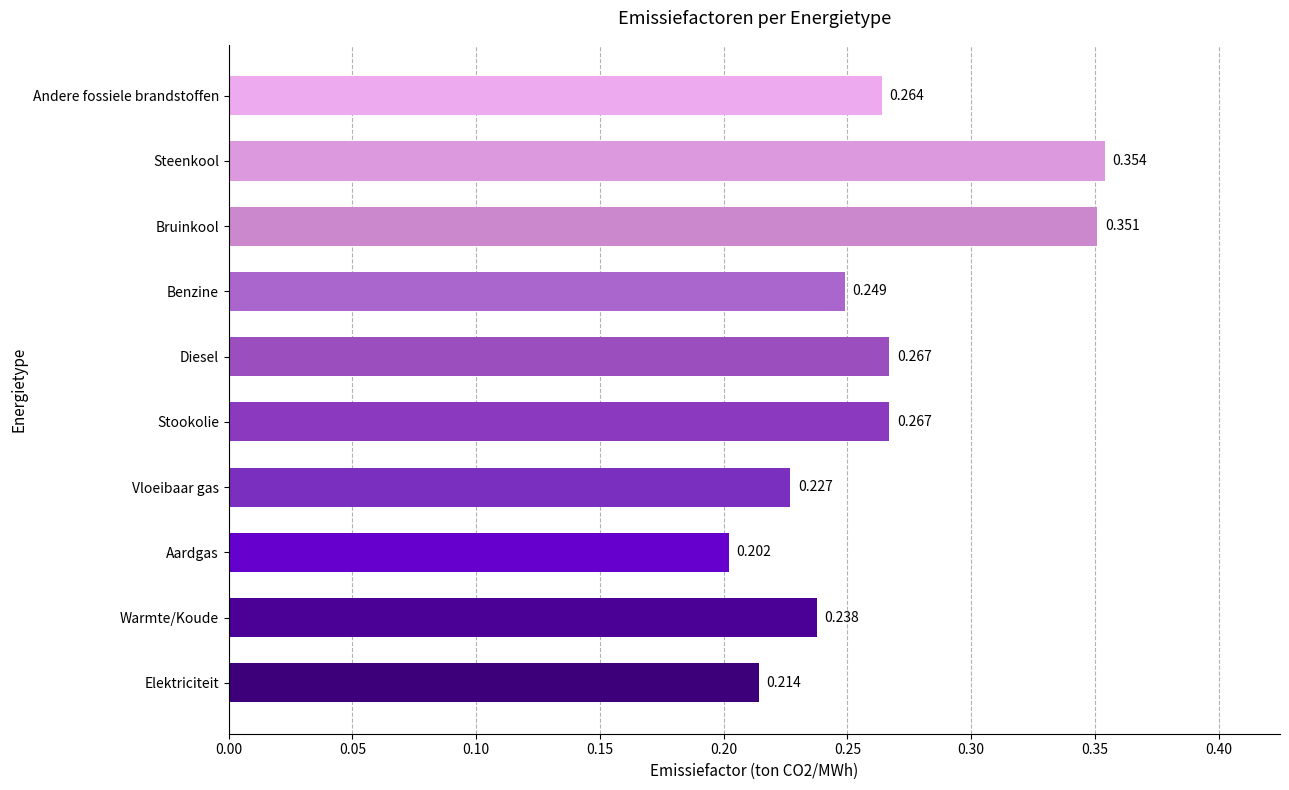

Which label corresponds to the smallest value in the chart?

Aardgas